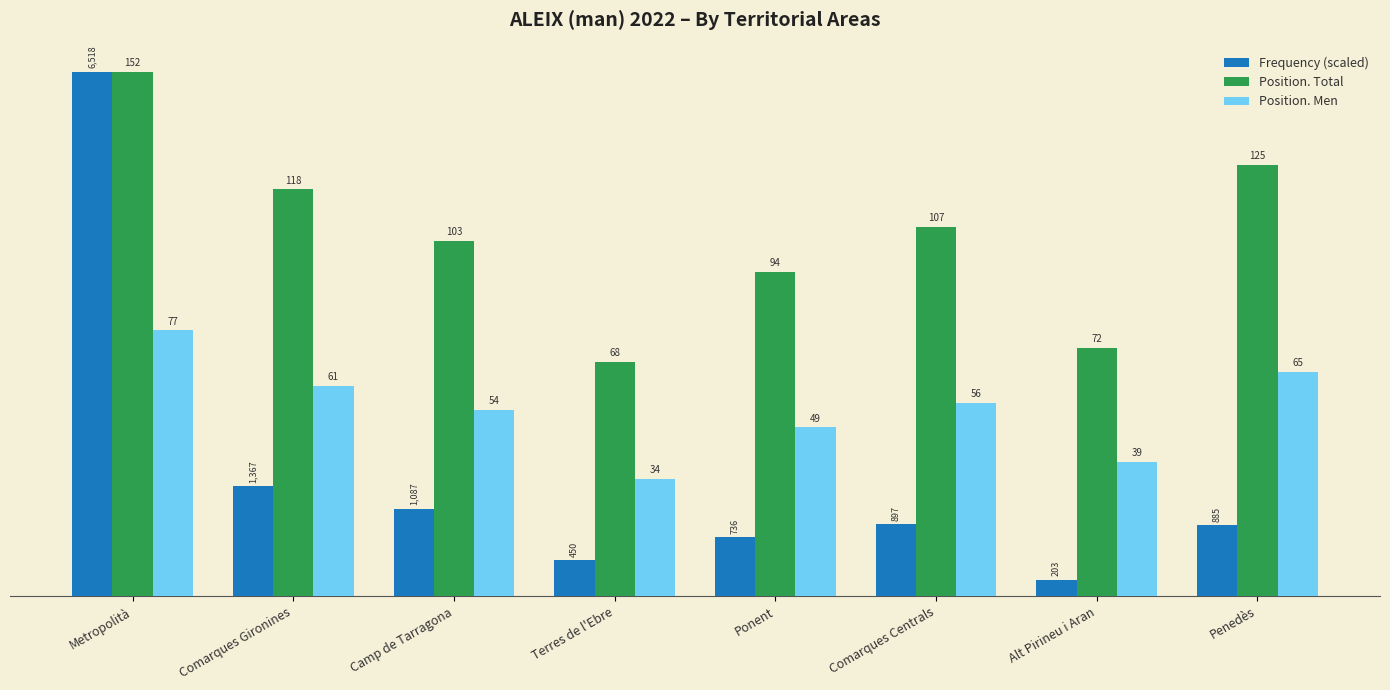

At which category is the sum across all series the highest?

Metropolità